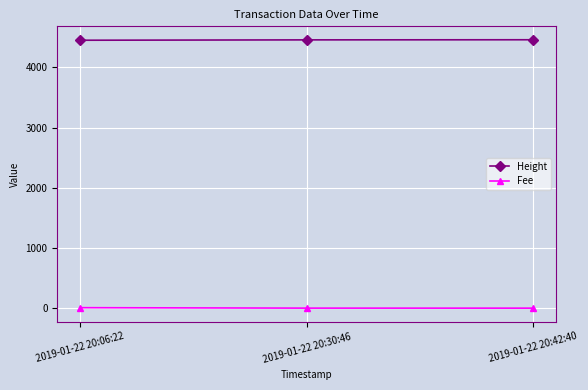

What is the lowest value of the Height series?

4453.0